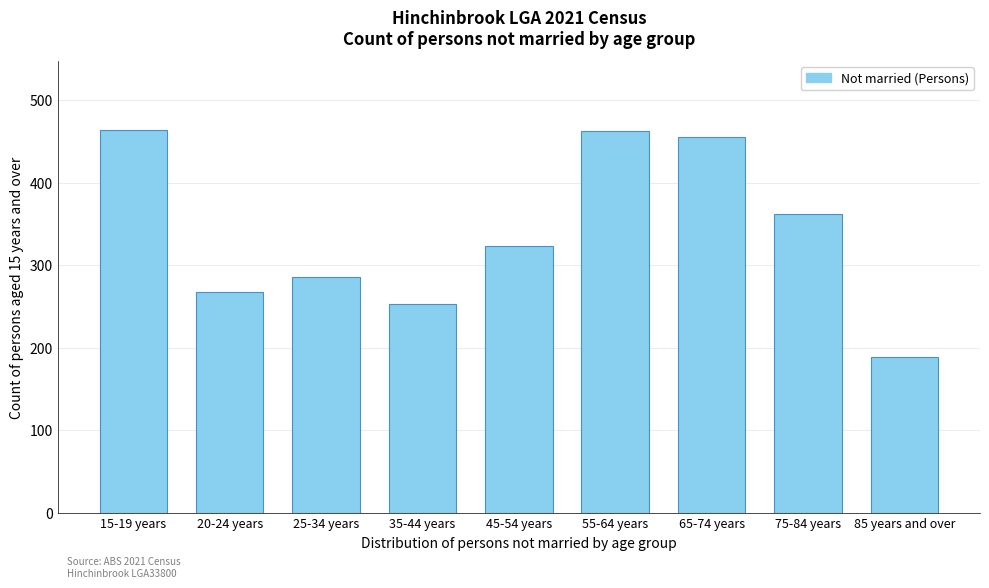

Which category has the lowest value across all series?

85 years and over